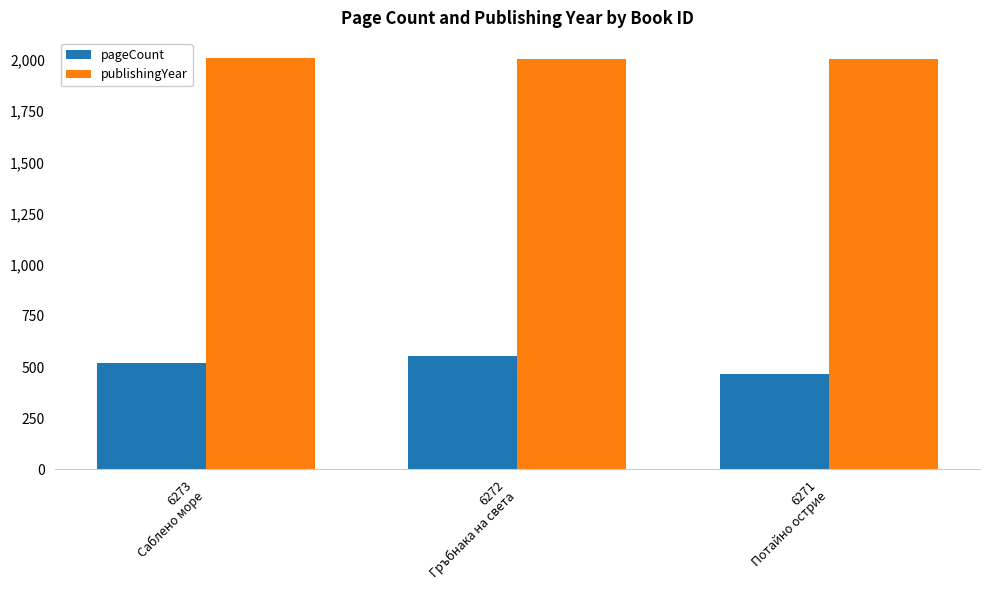

What is the sum of all pageCount values?

1542